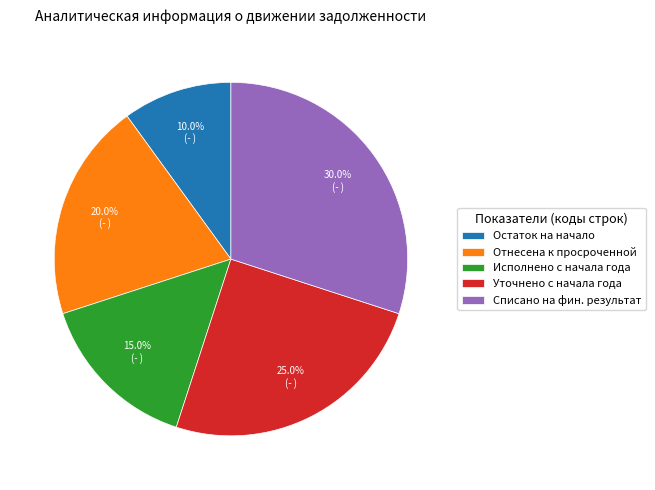

What is the ratio of the value at Исполнено с начала года to the value at Уточнено с начала года?

0.6